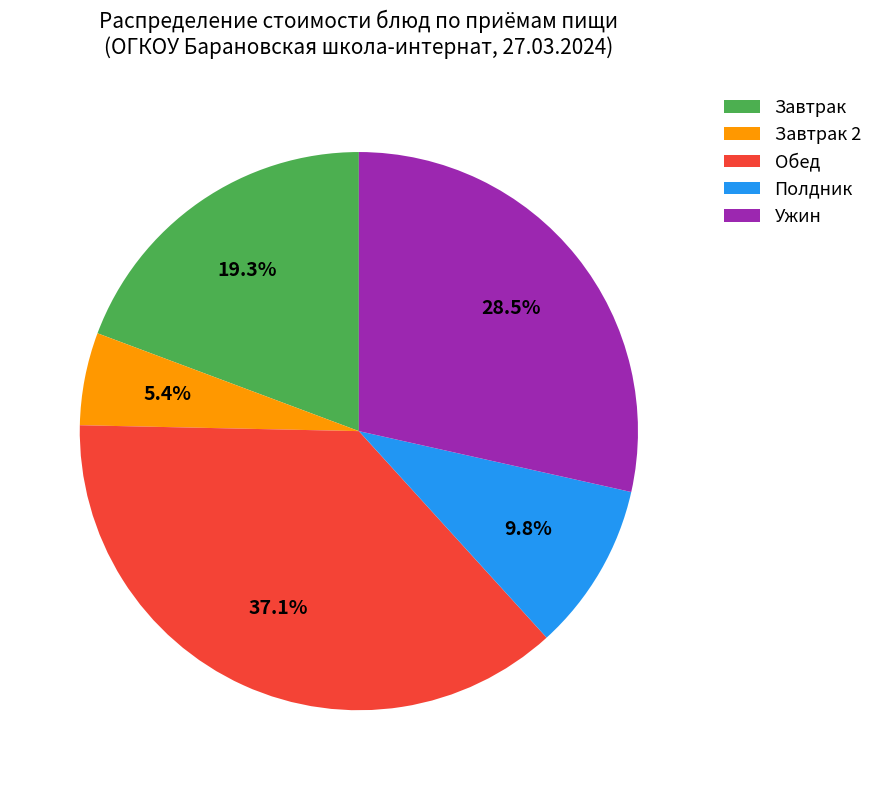

Does any single category account for the majority?

No